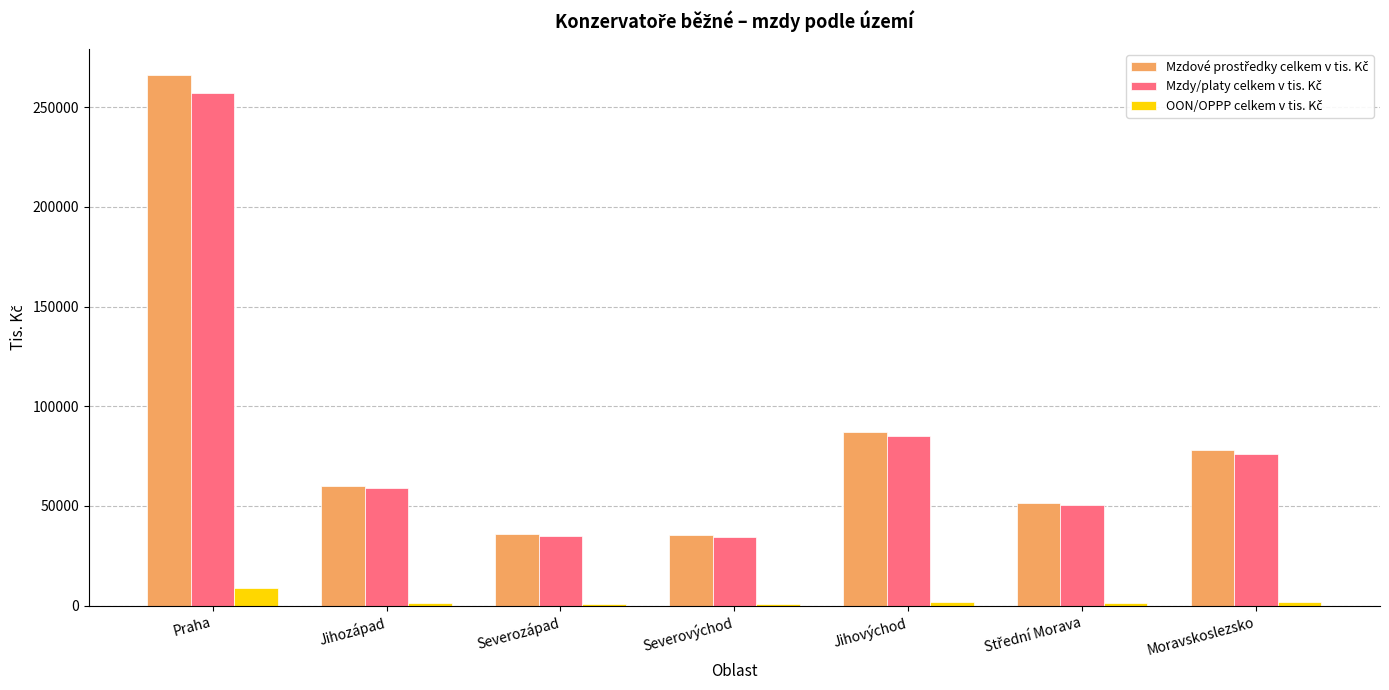

Which category has the highest value across all series?

Praha